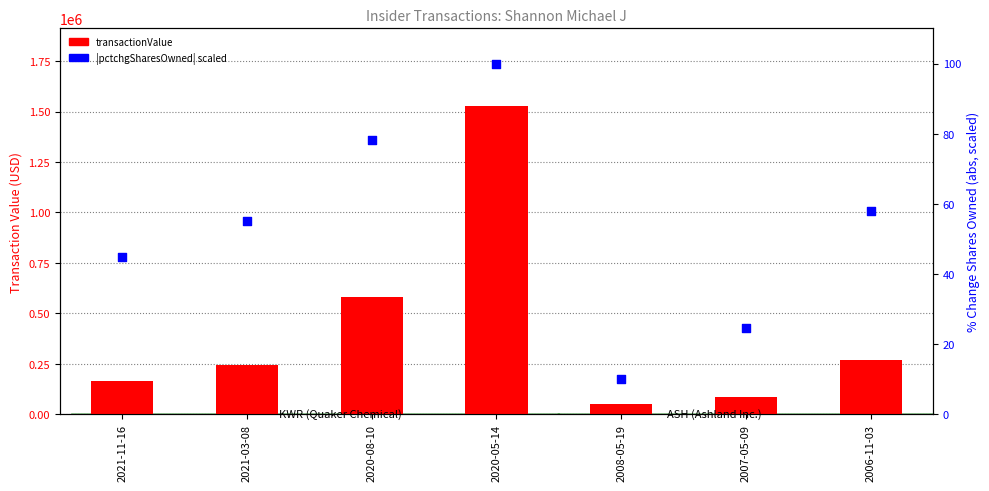

Which series reaches the maximum Y coordinate?

transactionValue